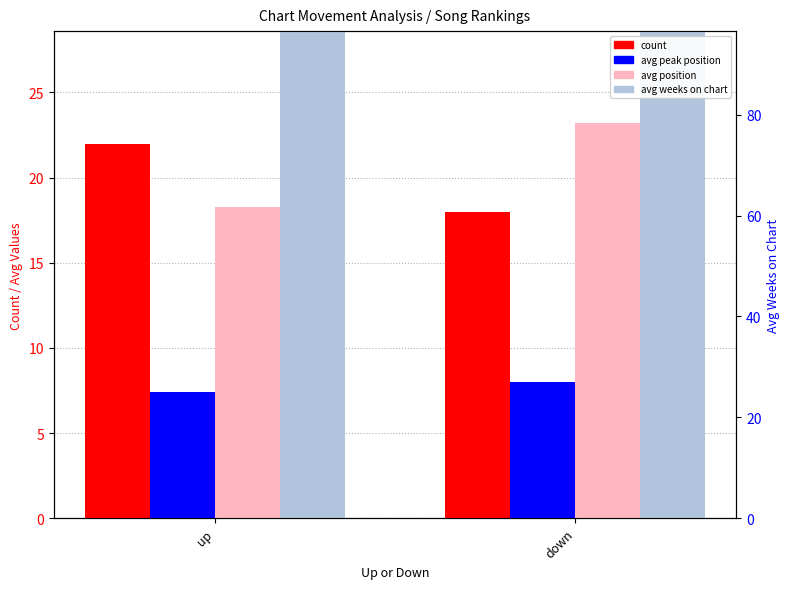

What is the label of the 1st bar from the left?

up